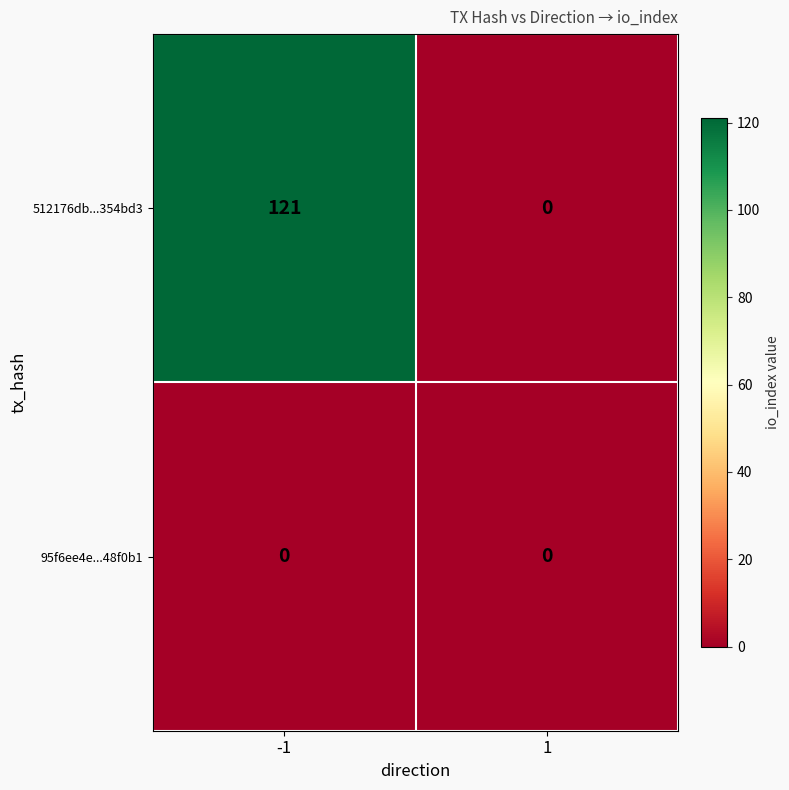

Is it true that 512176db...354bd3 equals 121 at -1?

True